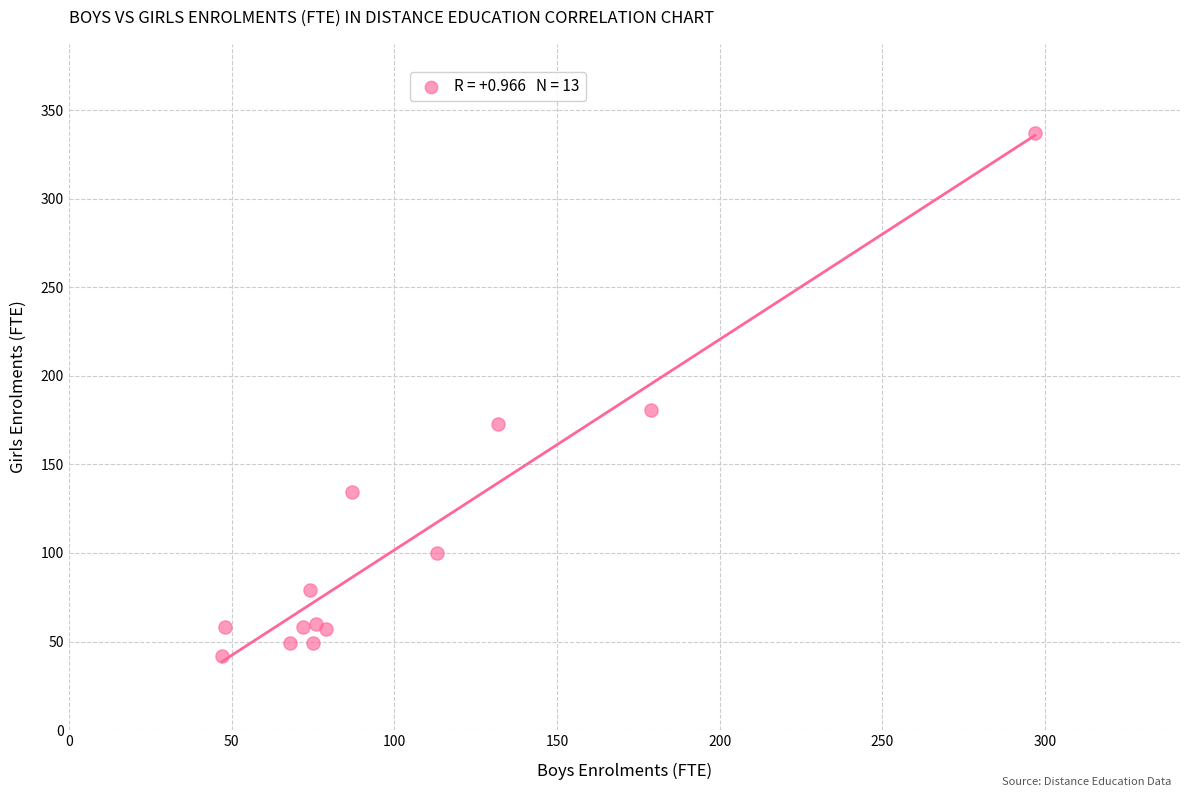

What Y value in the scatter plot is closest to 189?

181.0